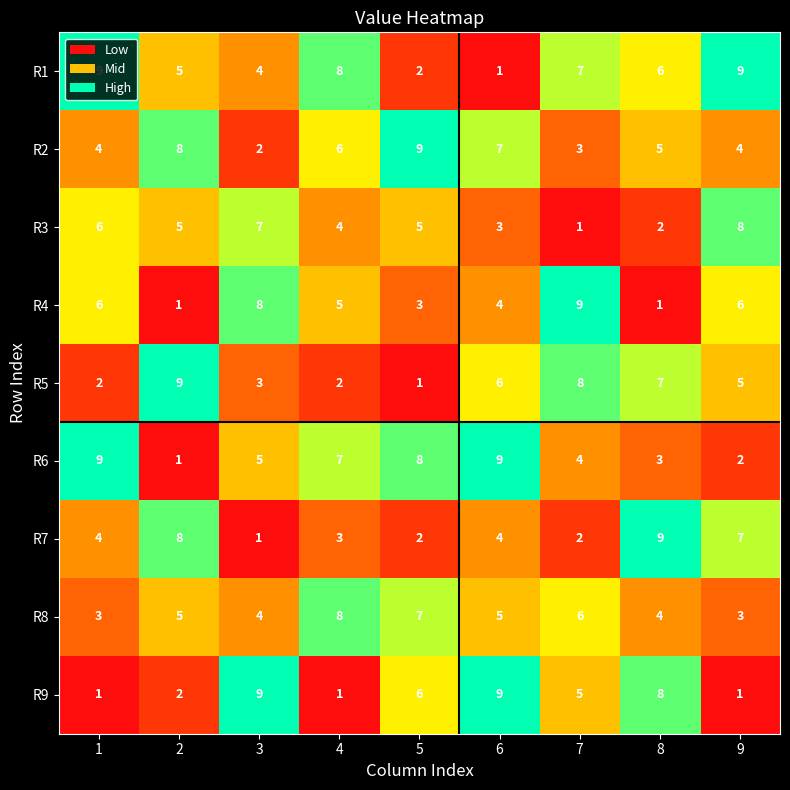

What is the sum of the R5 values at 3 and 5?

4